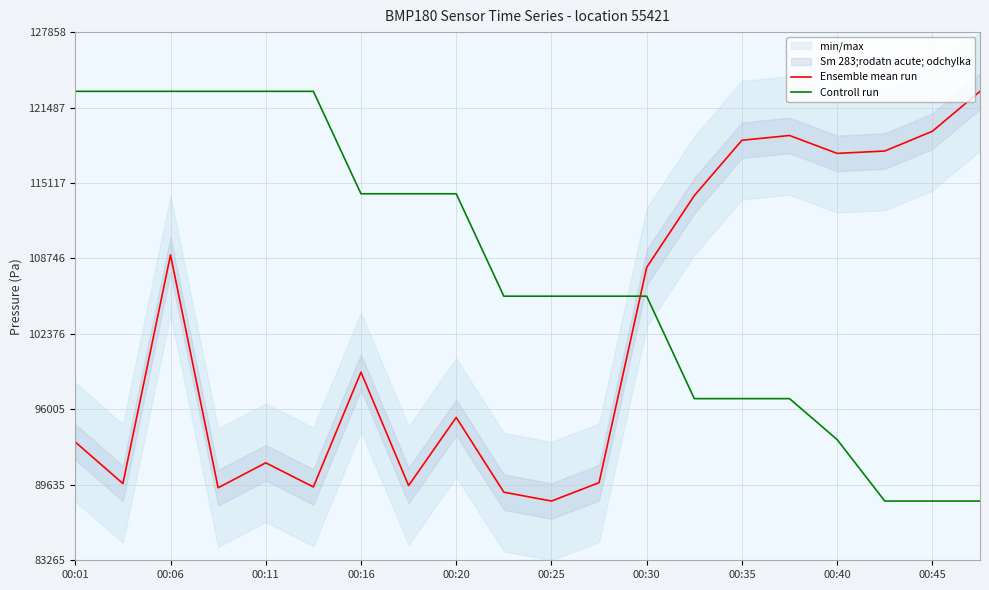

True or false: Ensemble mean run and Controll run intersect in this chart.

True